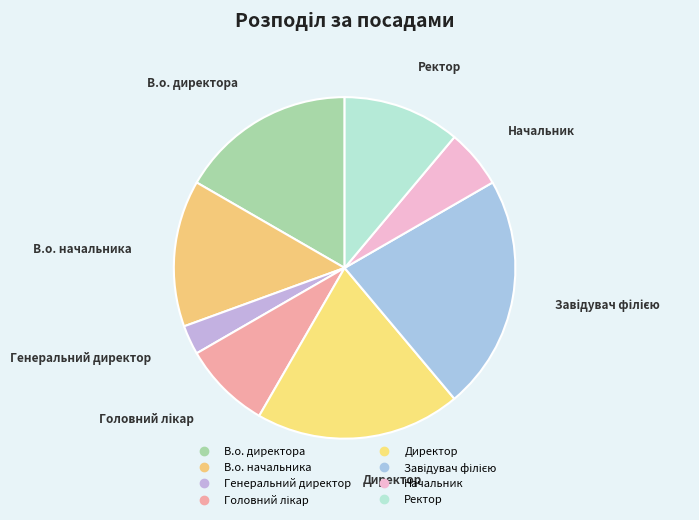

To the nearest percent, what percentage of the pie is В.о. начальника?

14%